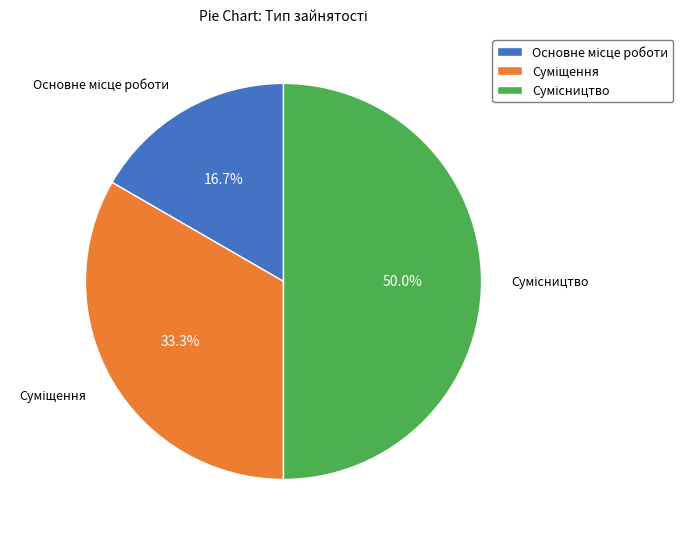

How many segments does this pie chart have?

3